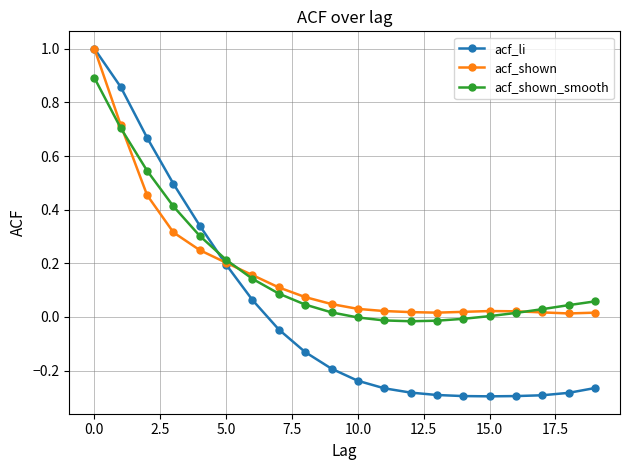

Which series has the largest range (max minus min)?

acf_li